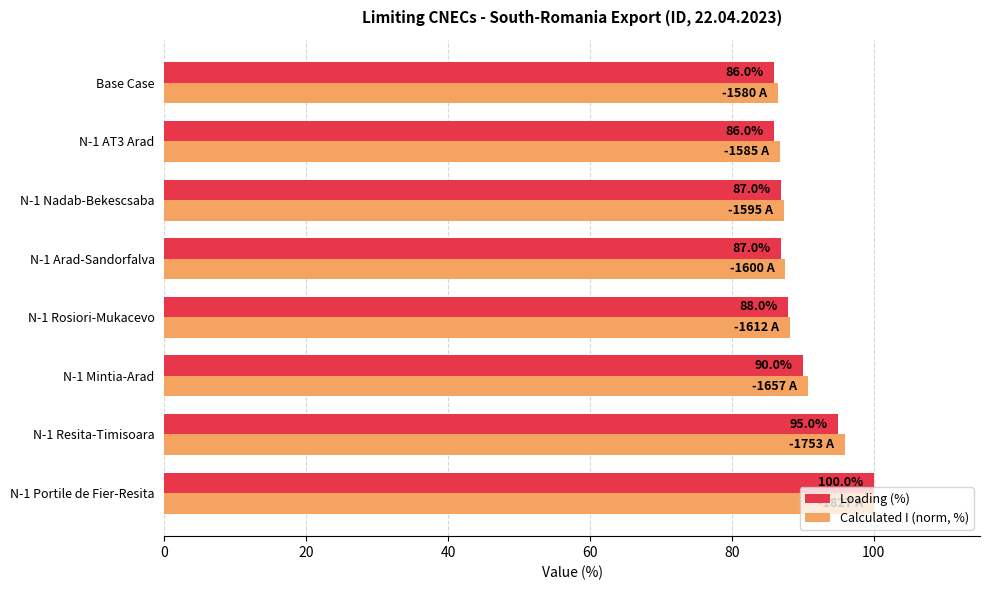

What is the sum of all Loading (%) values?

719.0